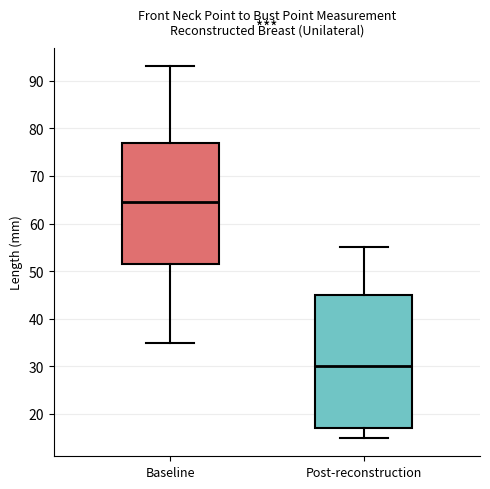

Where does the upper whisker of the box for Baseline end on the y-axis? The values are not printed on the chart, so give them approximately, as read against the axis.

93